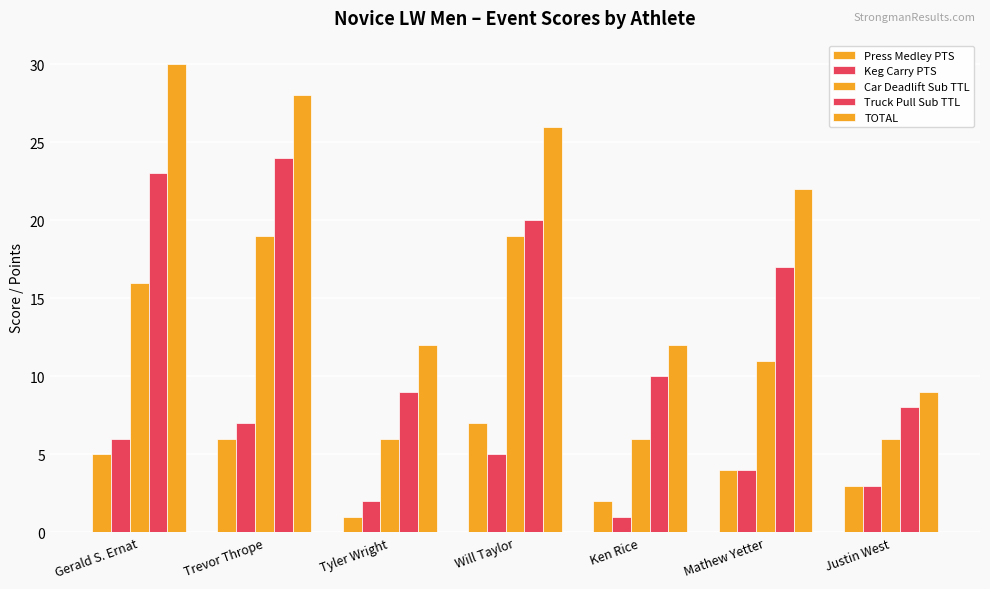

How many bars are there in each group?

5